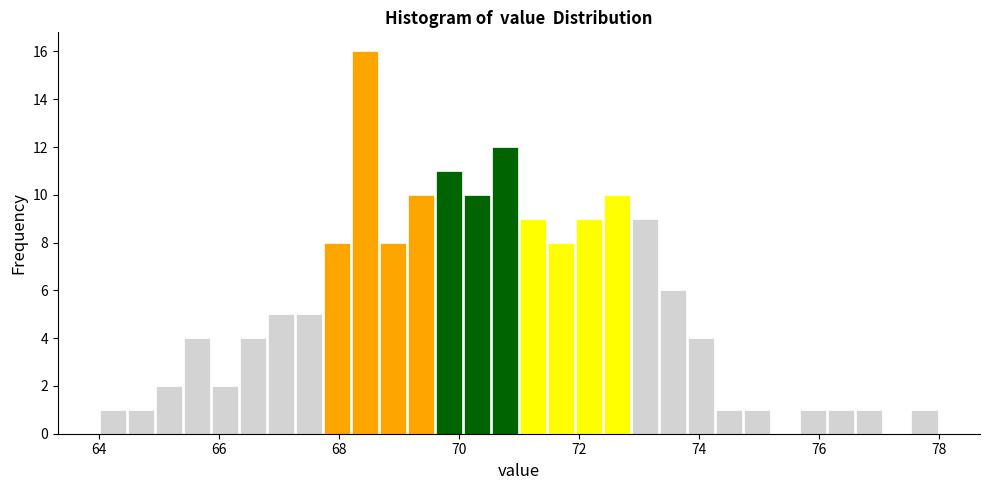

Read against the x-axis, roughly where is the centre of the tallest bar?

68.4